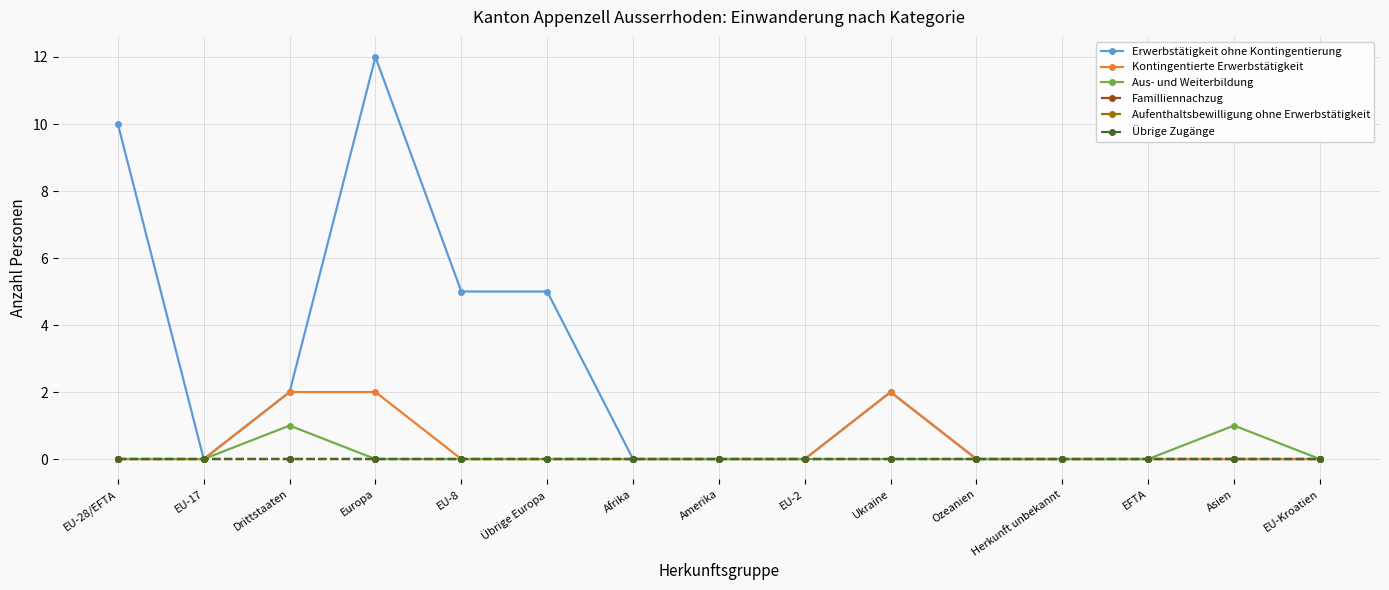

Reading left to right, what are all the values shown in this chart?

Erwerbstätigkeit ohne Kontingentierung: 10	0	2	12	5	5	0	0	0	2	0	0	0	0	0
Kontingentierte Erwerbstätigkeit: 0	0	2	2	0	0	0	0	0	2	0	0	0	0	0
Aus- und Weiterbildung: 0	0	1	0	0	0	0	0	0	0	0	0	0	1	0
Familliennachzug: 0	0	0	0	0	0	0	0	0	0	0	0	0	0	0
Aufenthaltsbewilligung ohne Erwerbstätigkeit: 0	0	0	0	0	0	0	0	0	0	0	0	0	0	0
Übrige Zugänge: 0	0	0	0	0	0	0	0	0	0	0	0	0	0	0